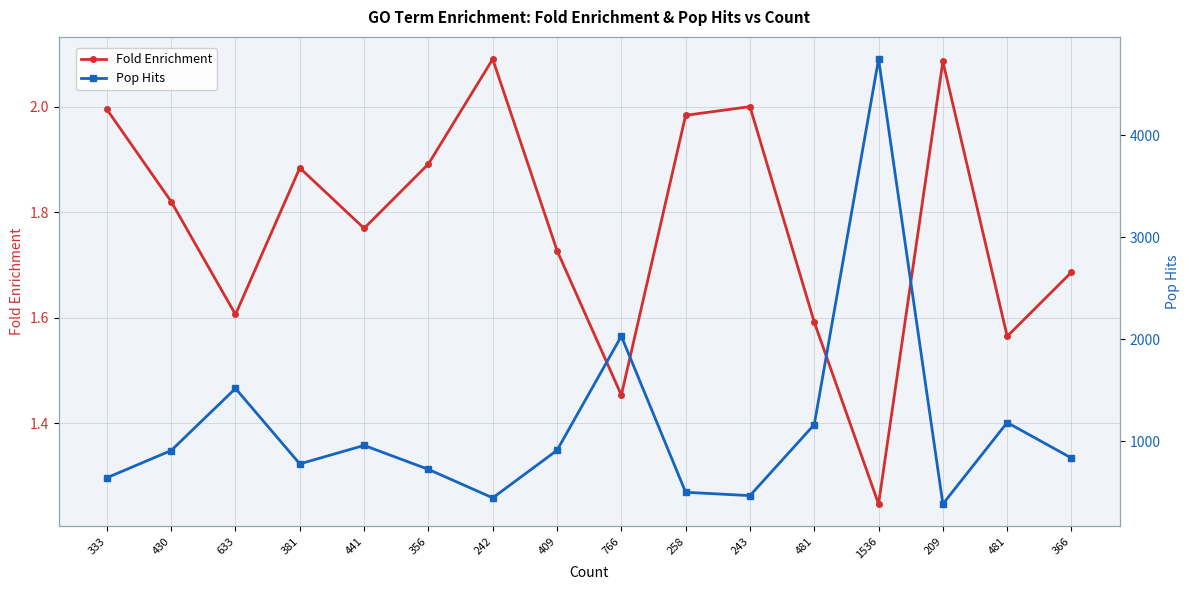

At which label is Pop Hits closest to 2565?

766